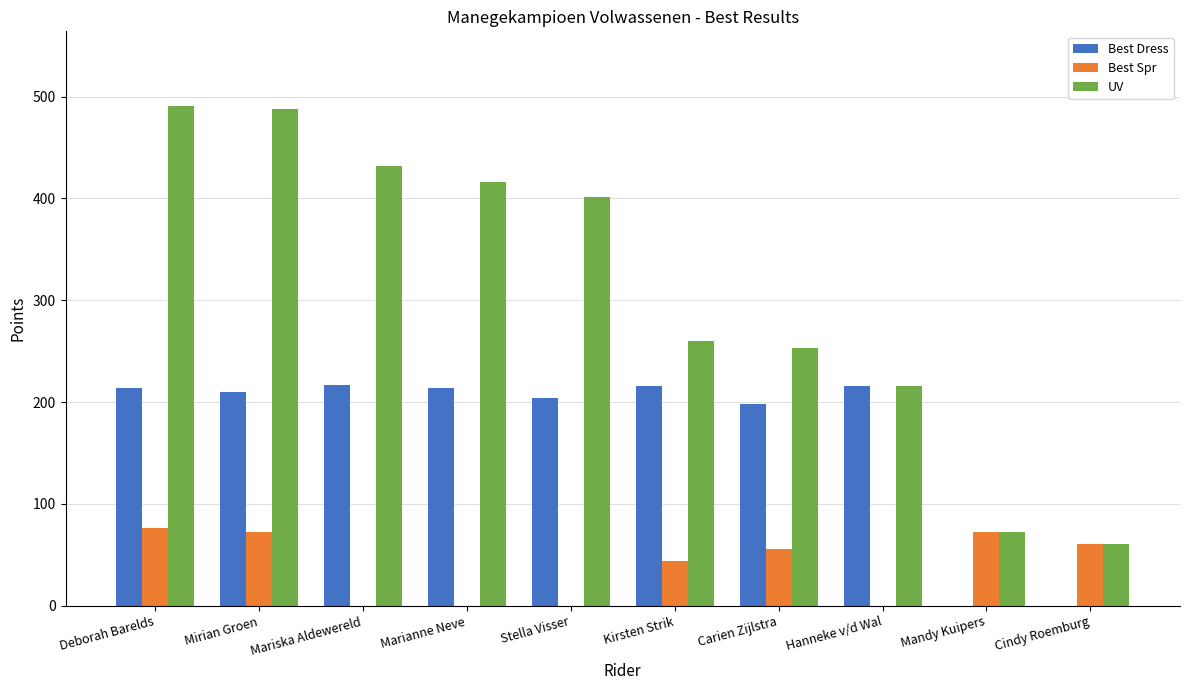

The Best Spr series shows 44.0 at Kirsten Strik. True or false?

True